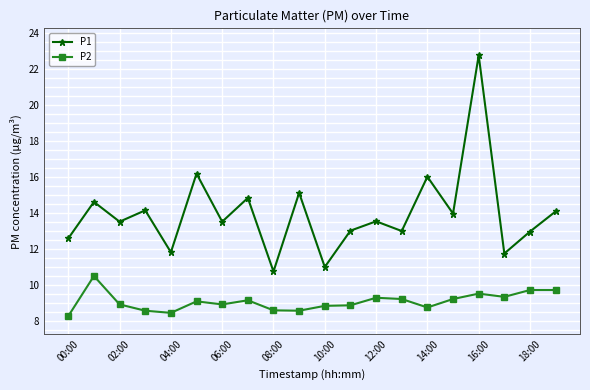

True or false: P1 and P2 cross at least once.

False